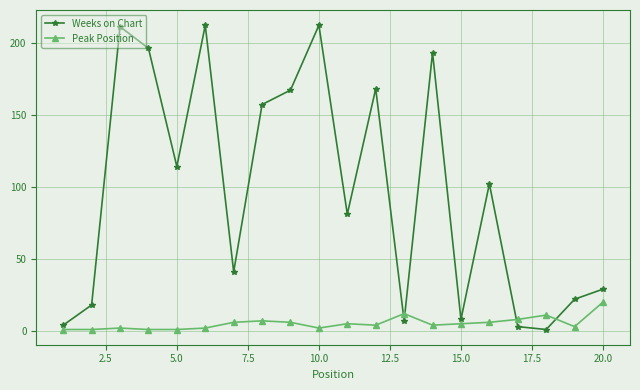

True or false: Weeks on Chart has more than 1 interior local peaks.

True